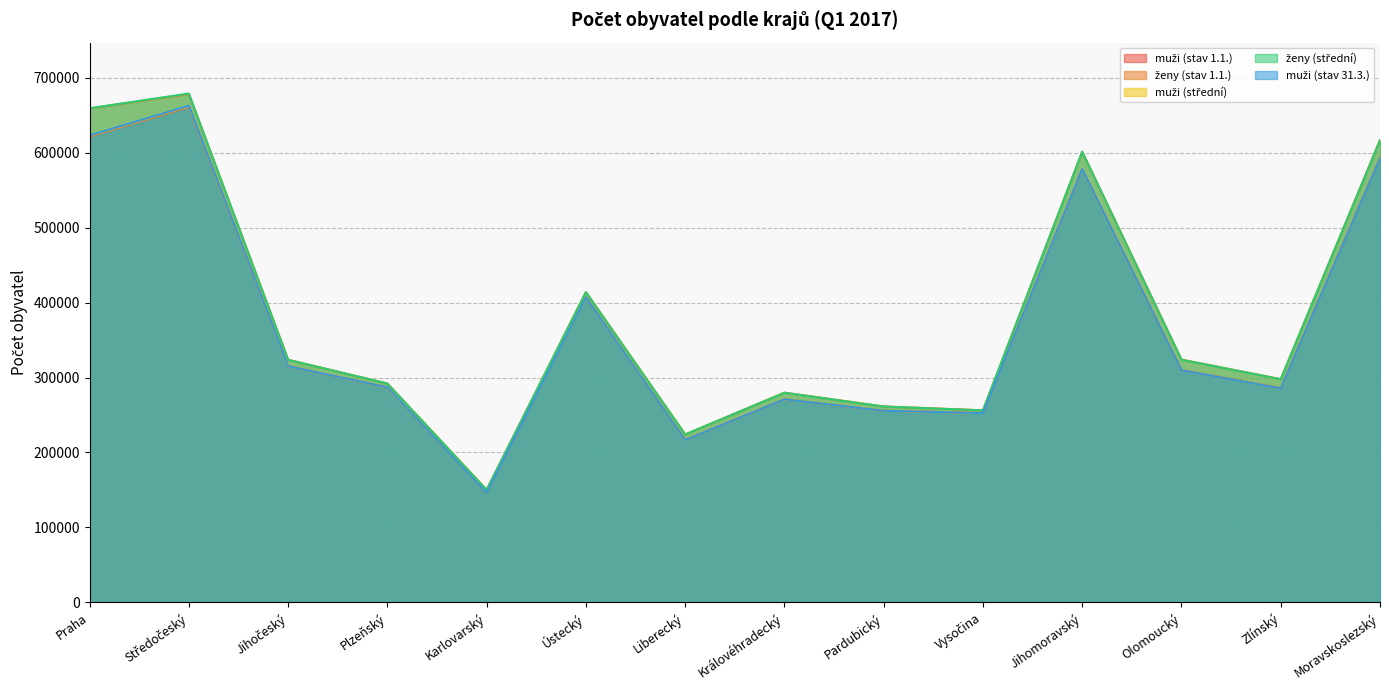

Which series has the largest range (max minus min)?

ženy (střední)